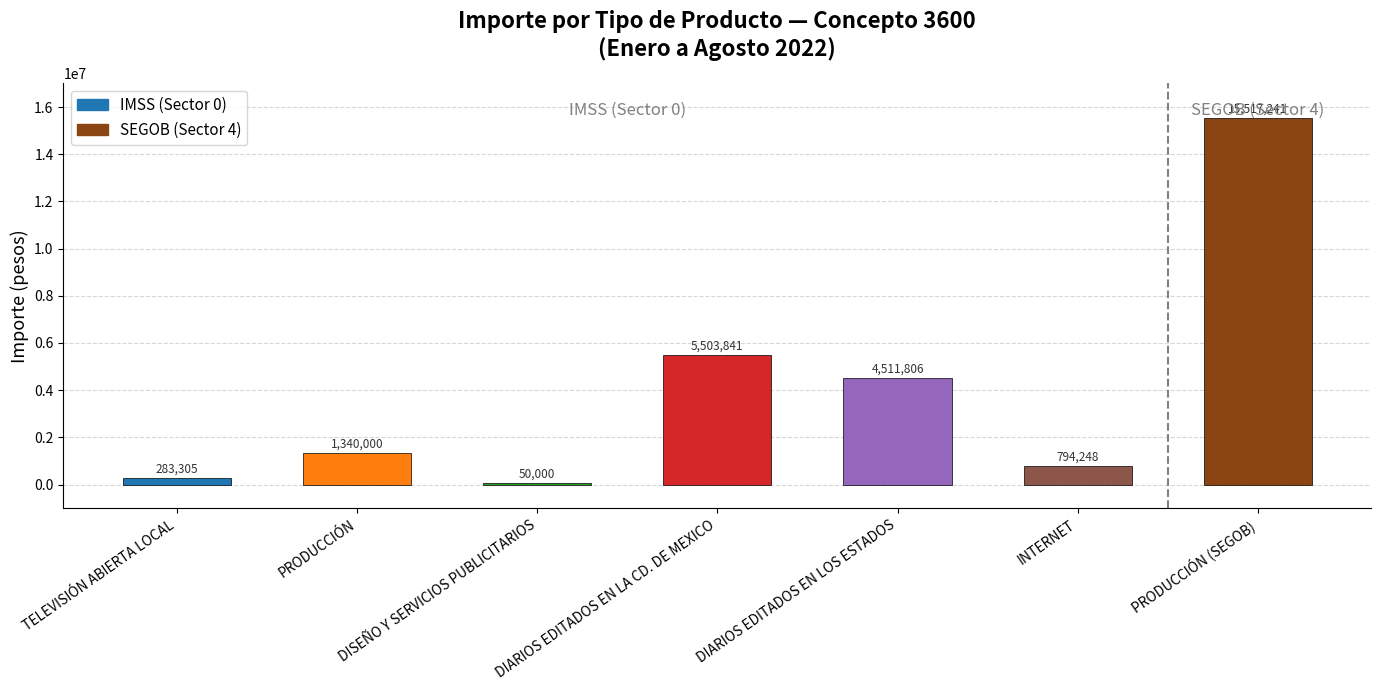

What is the sum of the values at PRODUCCIÓN (SEGOB) and DIARIOS EDITADOS EN LA CD. DE MEXICO?

21021082.3